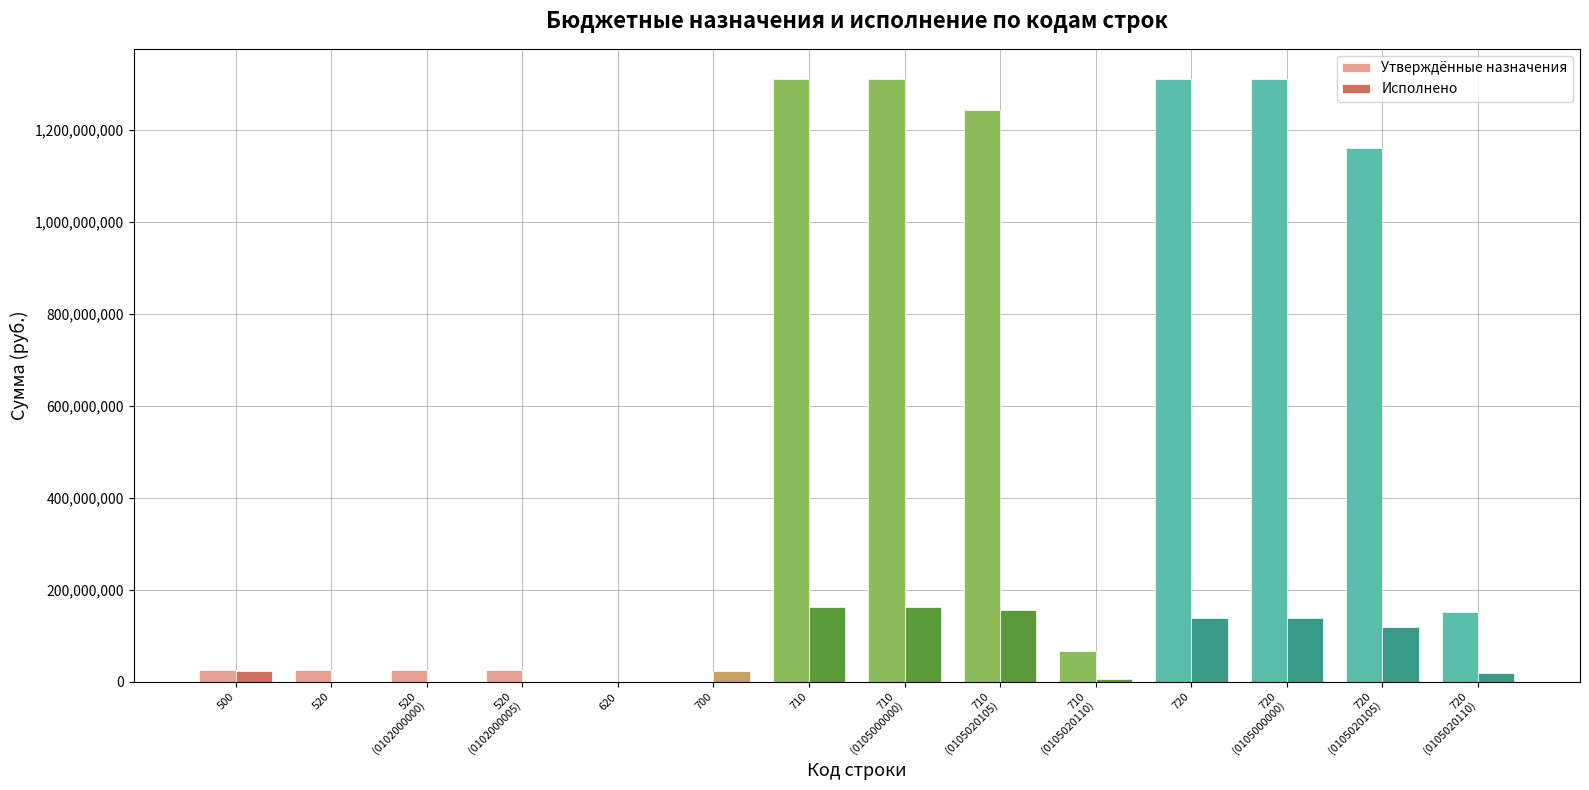

Which series has the largest total across all categories?

Утверждённые назначения